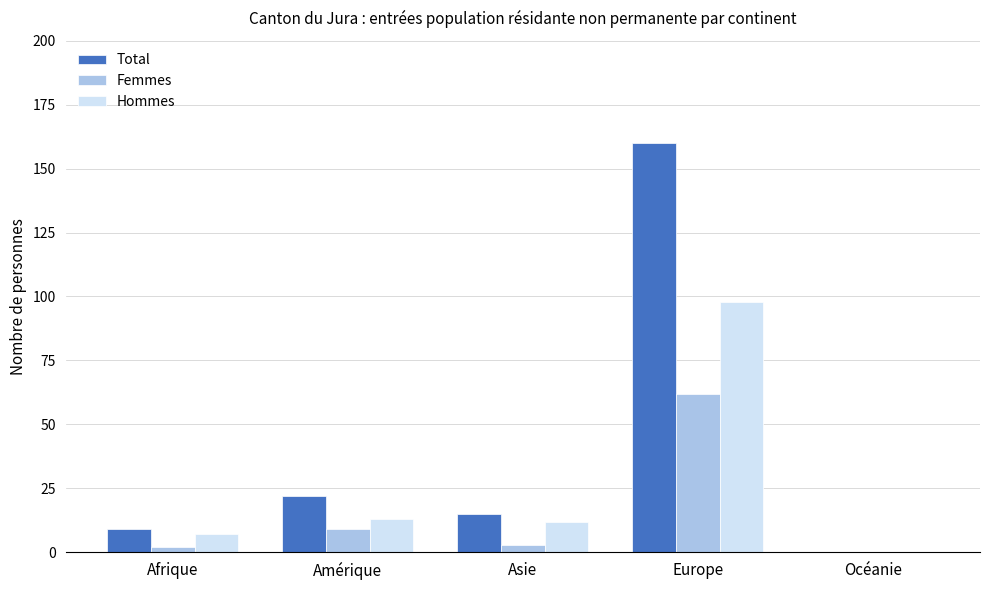

What is the sum of all Total values?

206